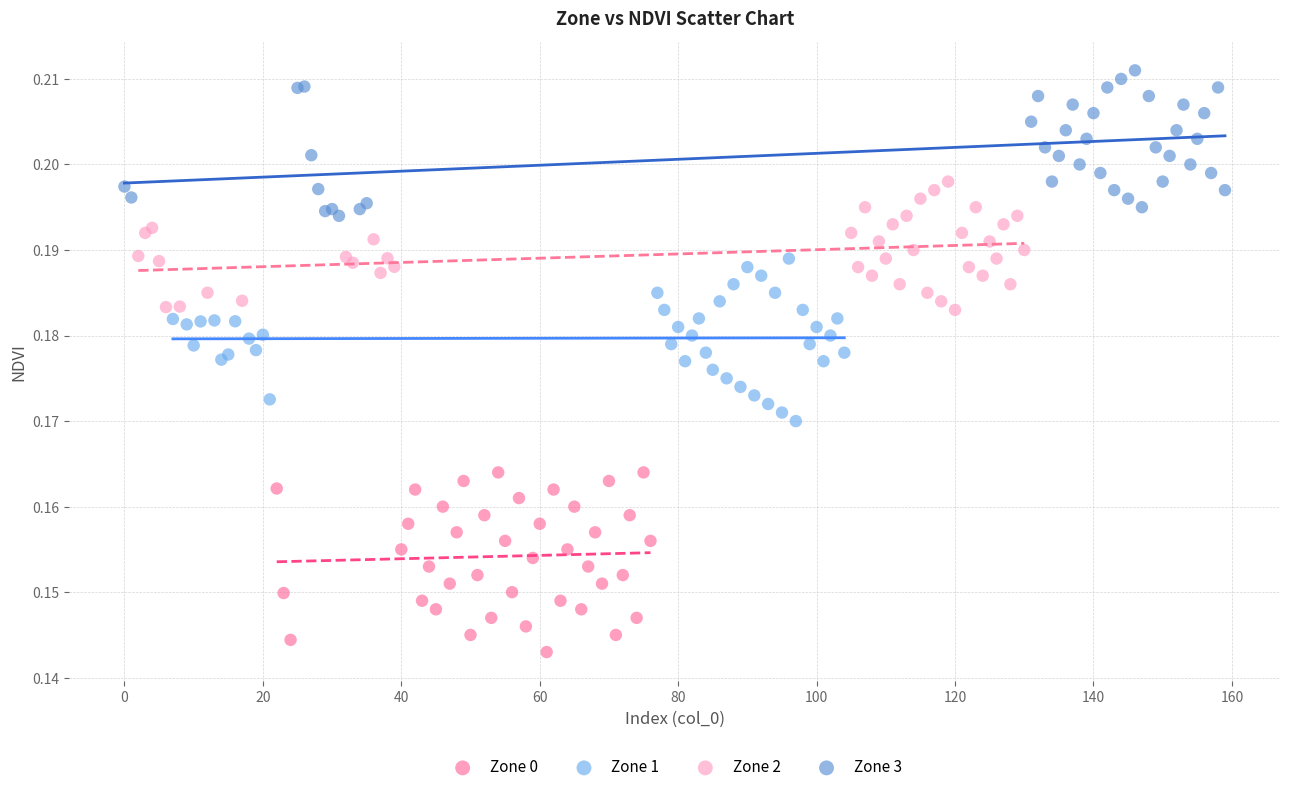

What are all the series names shown in the legend?

Zone 0, Zone 1, Zone 2, Zone 3